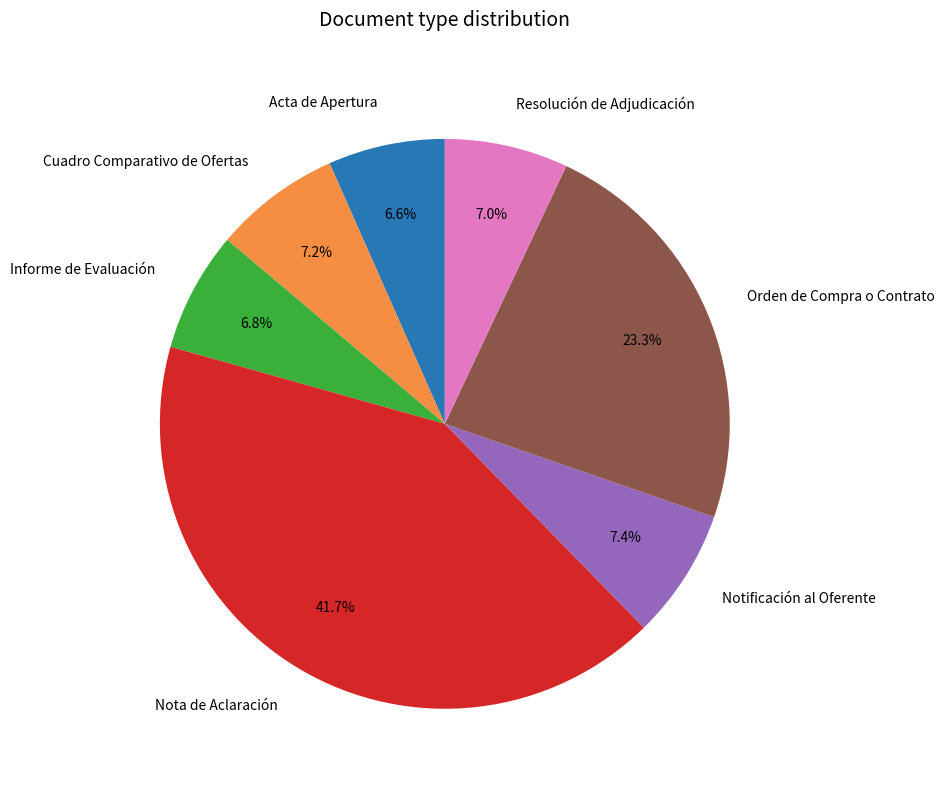

Which slice is the largest?

Nota de Aclaración